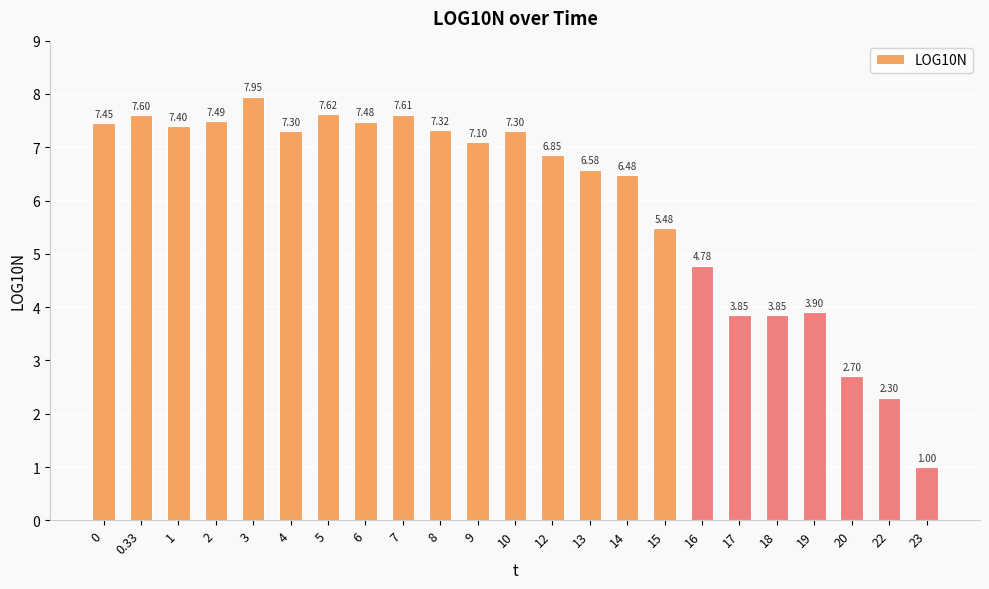

What is the sum of all values?

137.4